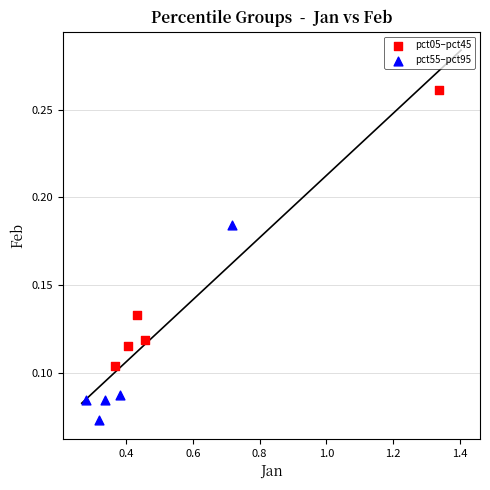

Which series contains the highest Y value?

pct05–pct45